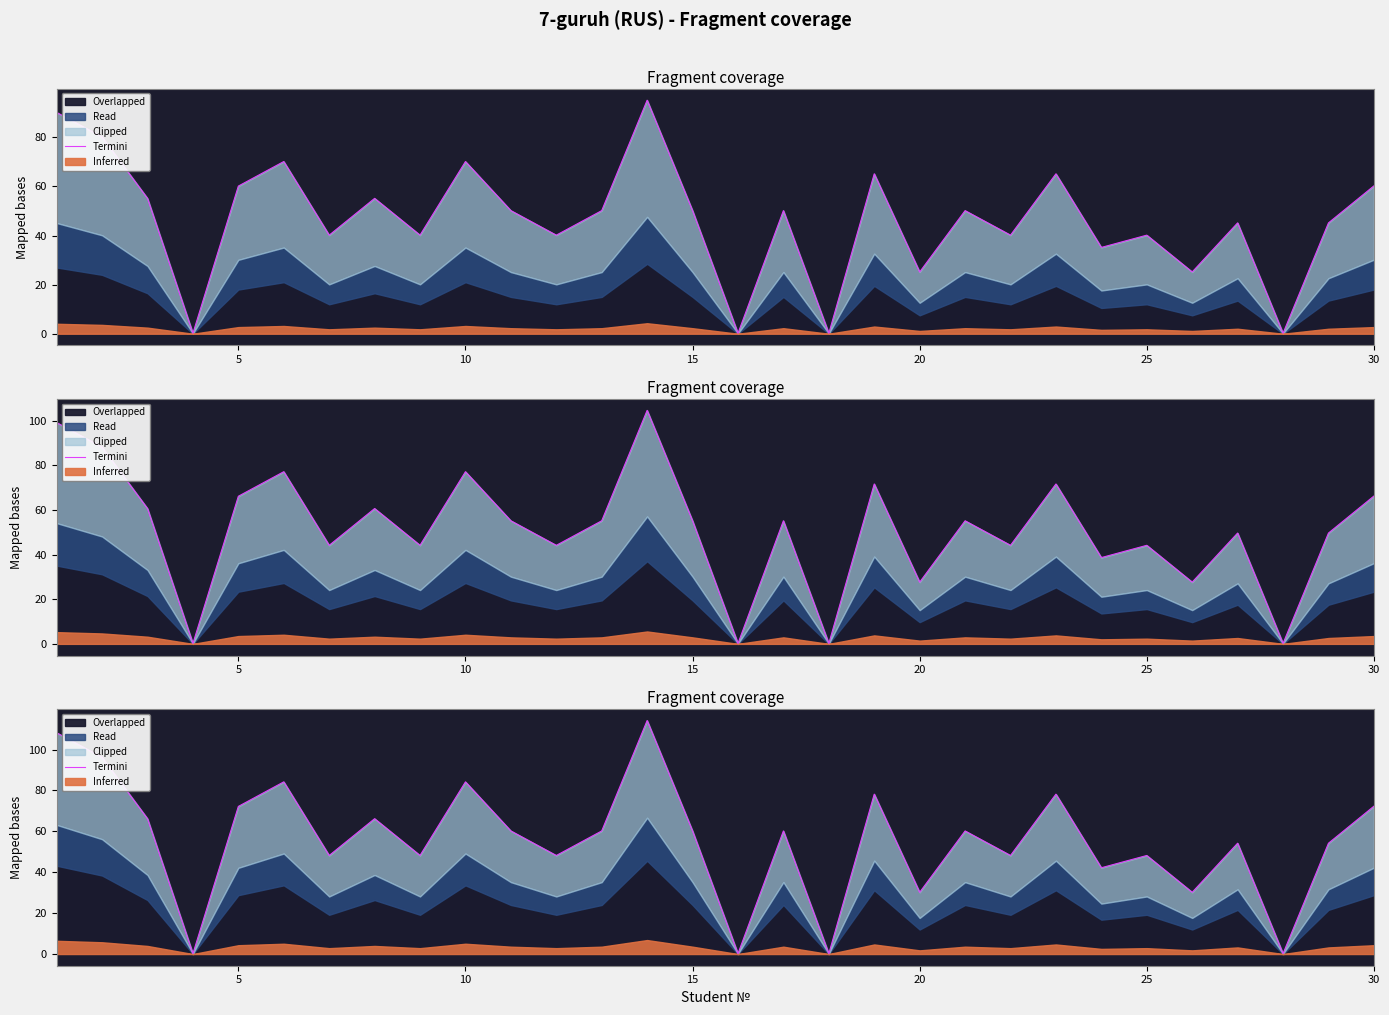

What is the sum of all values?

1674.2